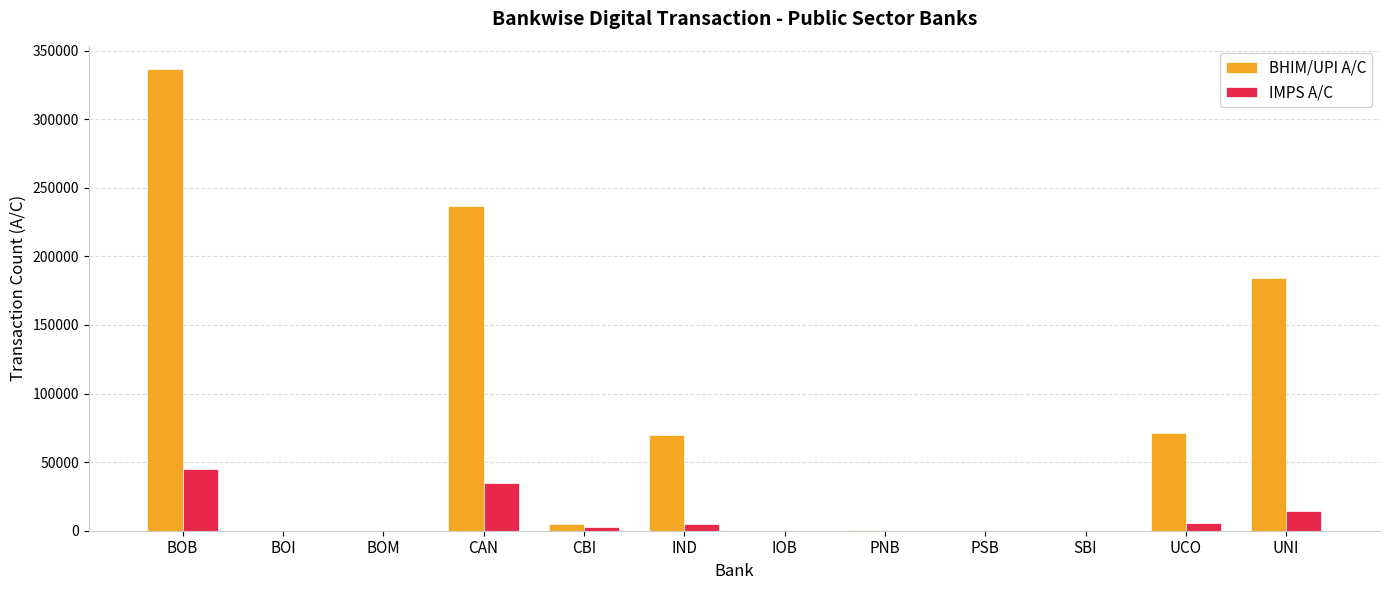

Does the chart contain stacked bars?

No